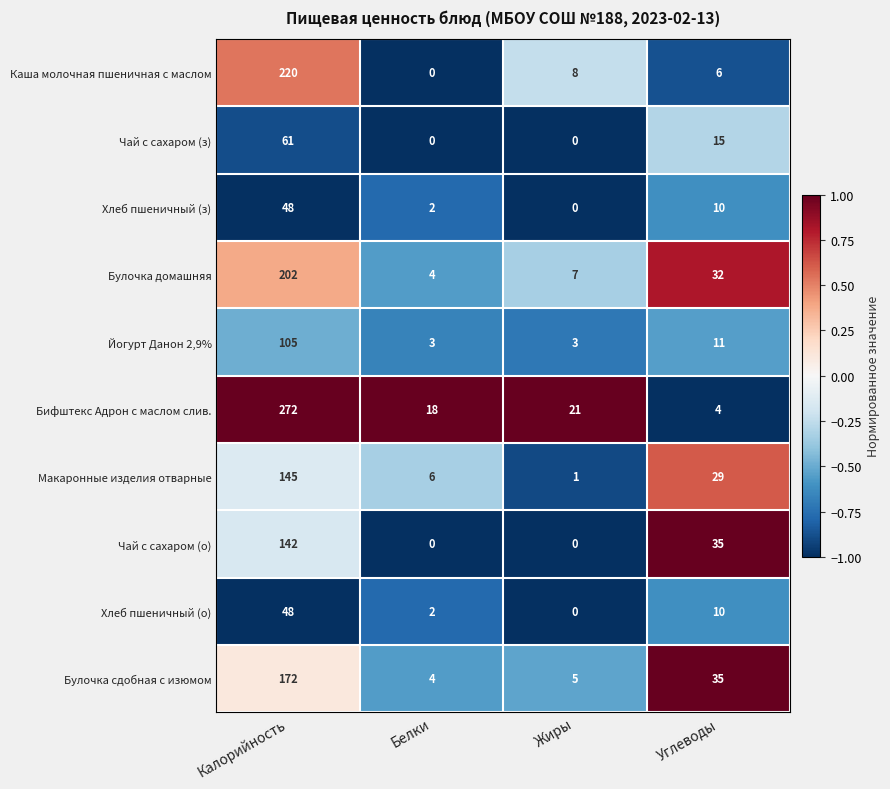

Which series has the widest spread of values?

Бифштекс Адрон с маслом слив.